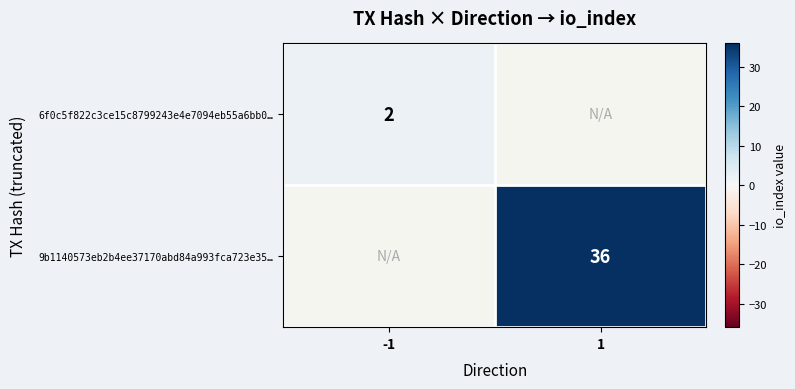

Between -1 and 1, which is larger?

1